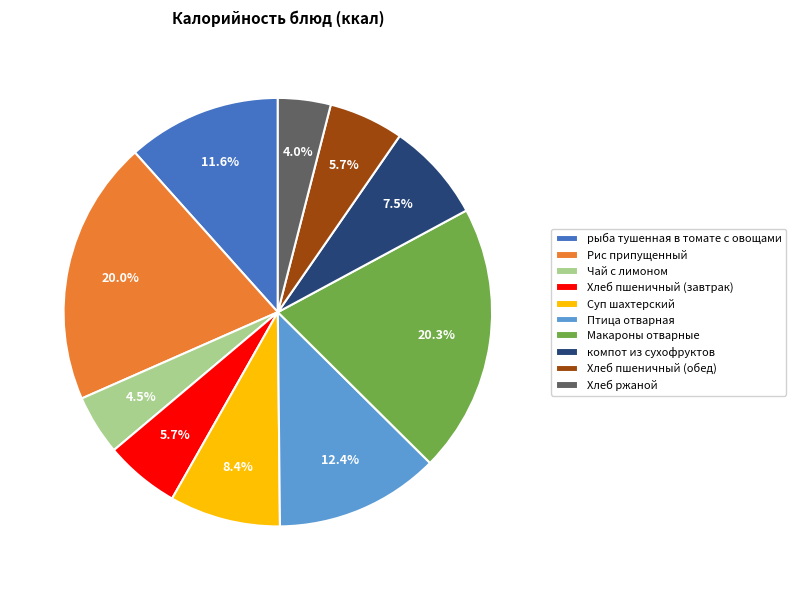

The Суп шахтерский slice represents 8% of the pie. True or false?

True